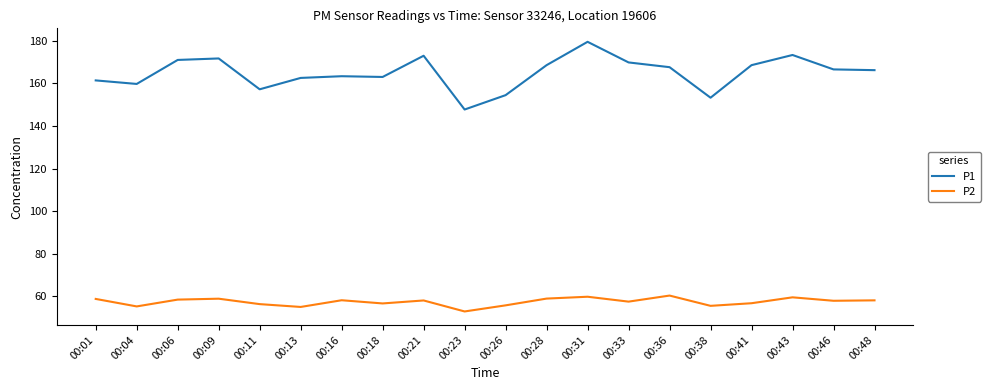

Does the chart display data point markers on the line(s)?

No